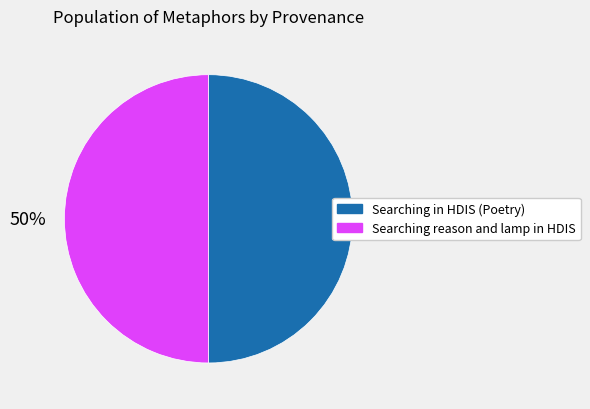

How many slices are in this pie chart?

2